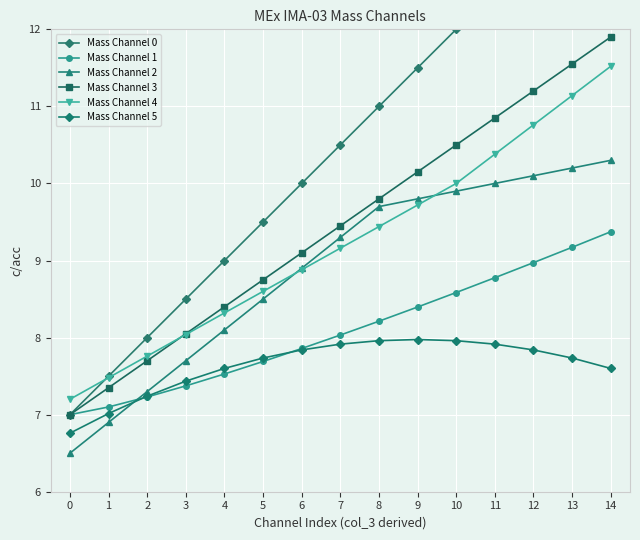

True or false: Mass Channel 4 has more than 2 interior local peaks.

False